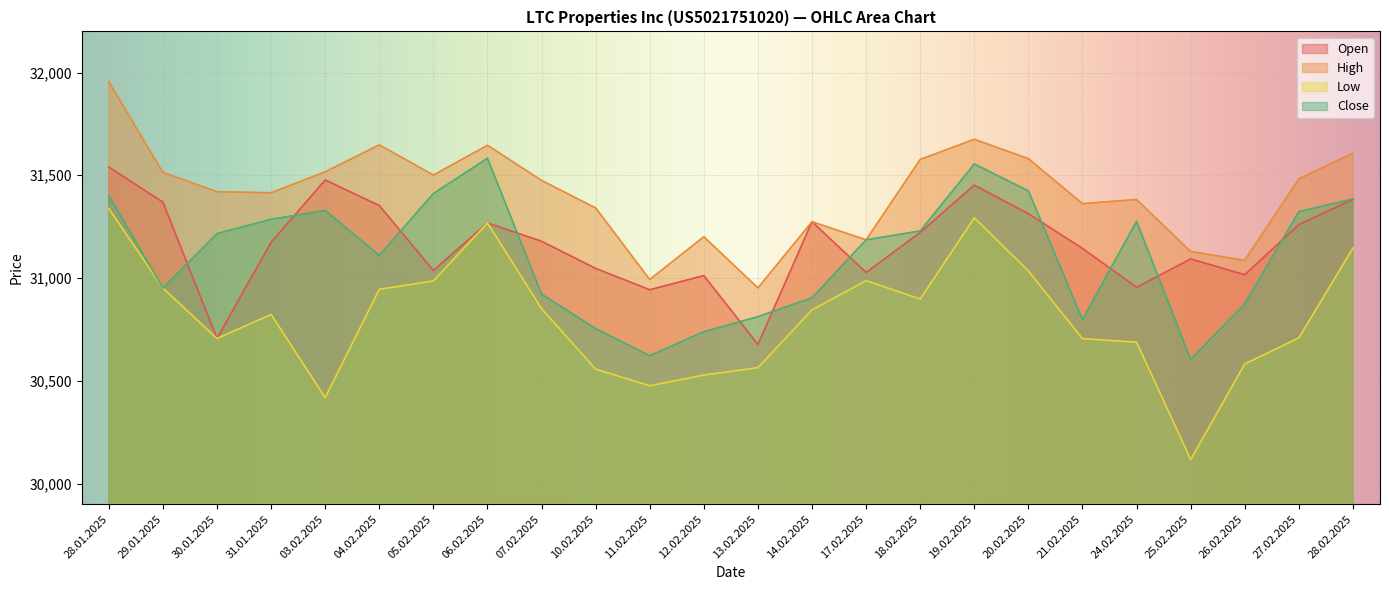

List the labels in order of High value, smallest first.

13.02.2025, 11.02.2025, 26.02.2025, 25.02.2025, 17.02.2025, 12.02.2025, 14.02.2025, 10.02.2025, 21.02.2025, 24.02.2025, 31.01.2025, 30.01.2025, 07.02.2025, 27.02.2025, 05.02.2025, 29.01.2025, 03.02.2025, 18.02.2025, 20.02.2025, 28.02.2025, 06.02.2025, 04.02.2025, 19.02.2025, 28.01.2025